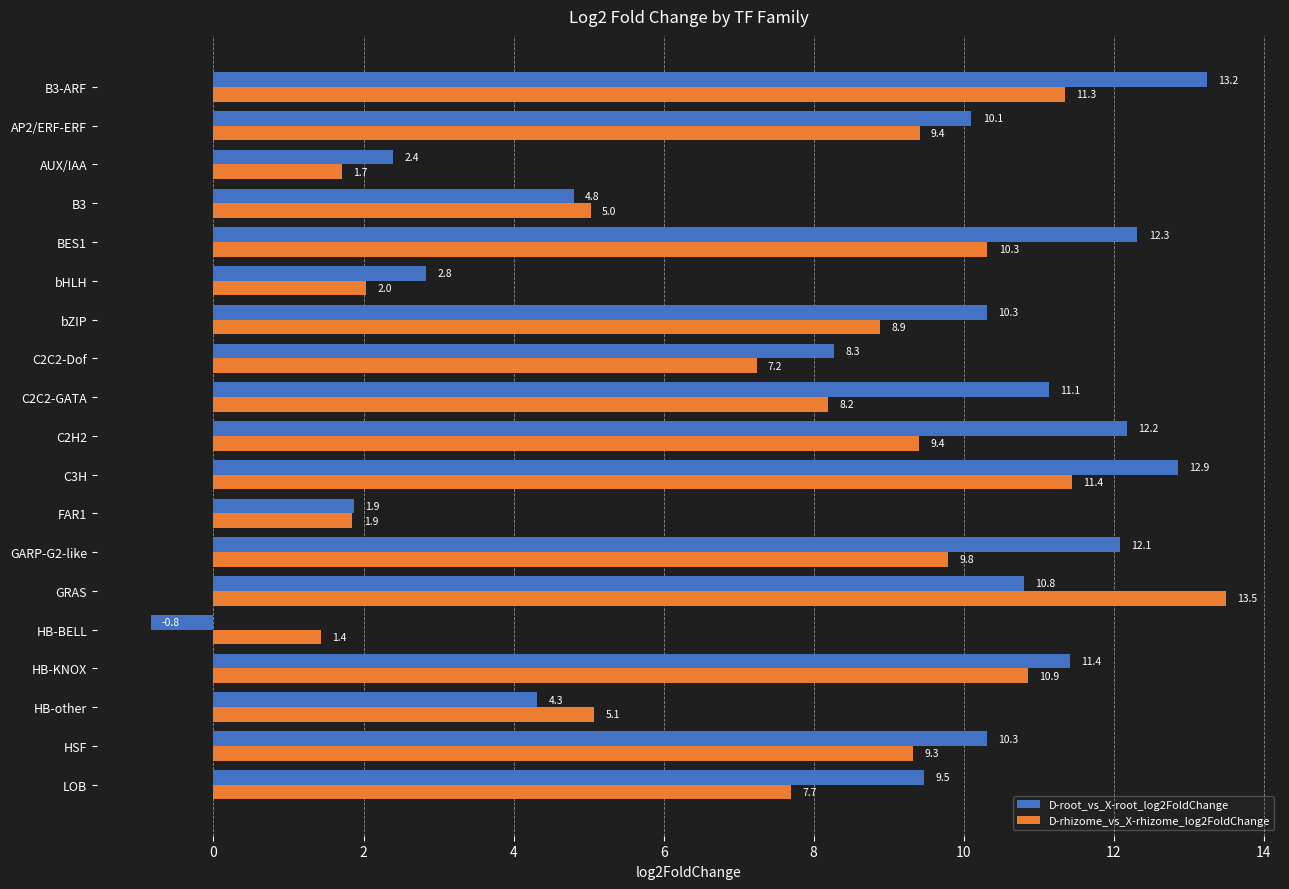

What is the average value of the D-rhizome_vs_X-rhizome_log2FoldChange series?

7.6